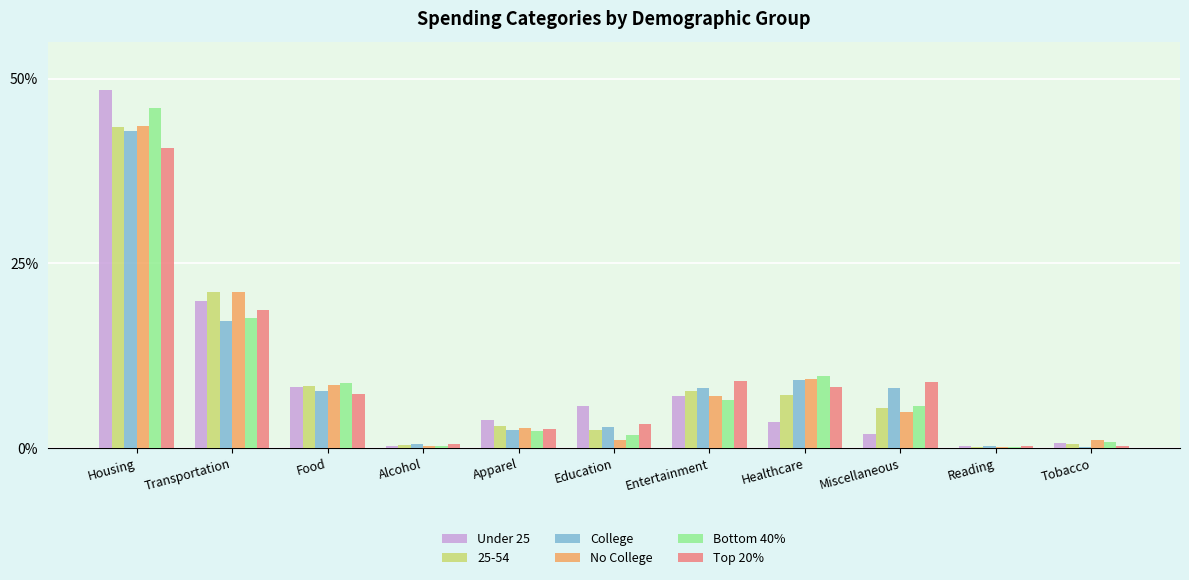

What value does the College series have at Healthcare?

9.3